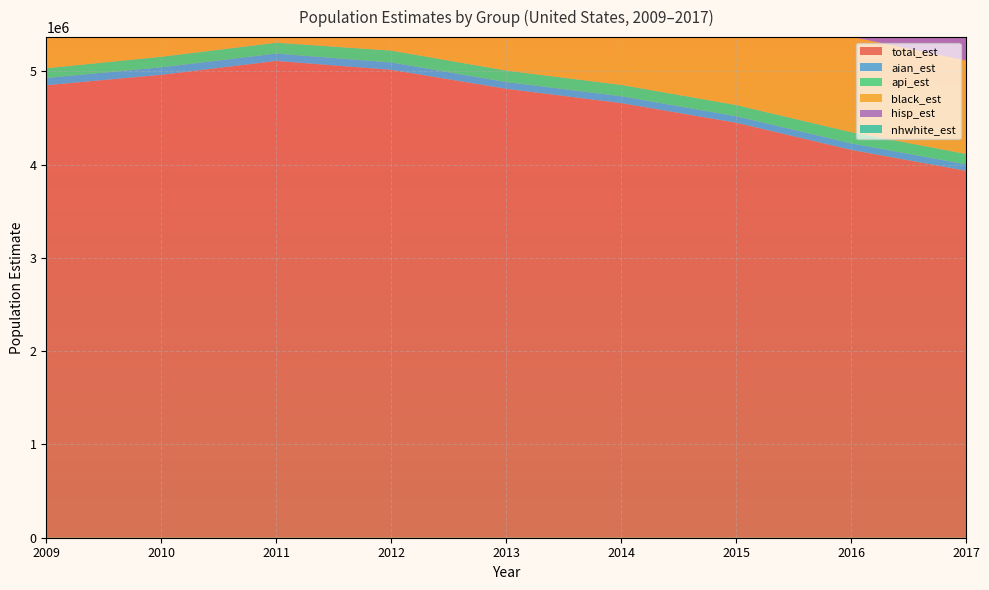

Reading left to right, list all the values displayed in this chart.

total_est: 4849988	4961524	5110087	5014970	4811689	4658187	4448211	4156949	3932969
aian_est: 78041	80481	79228	78911	72722	73679	69387	69740	69017
api_est: 103939	113219	116364	127390	122684	121661	120225	120238	111308
black_est: 1180153	1254709	1261442	1250563	1203766	1176045	1099618	1023222	1001209
hisp_est: 1807976	1773471	1881648	1821192	1741378	1700275	1633441	1491369	1396975
nhwhite_est: 1540812	1563950	1566004	1549319	1480717	1412143	1355083	1269660	1194175